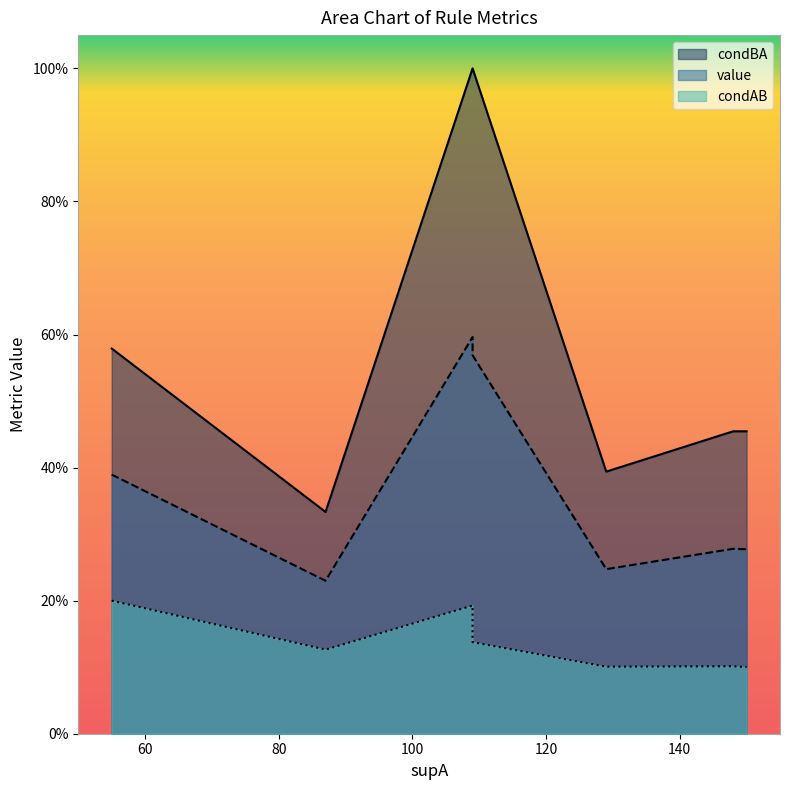

True or false: condAB has more than 1 interior local peaks.

False